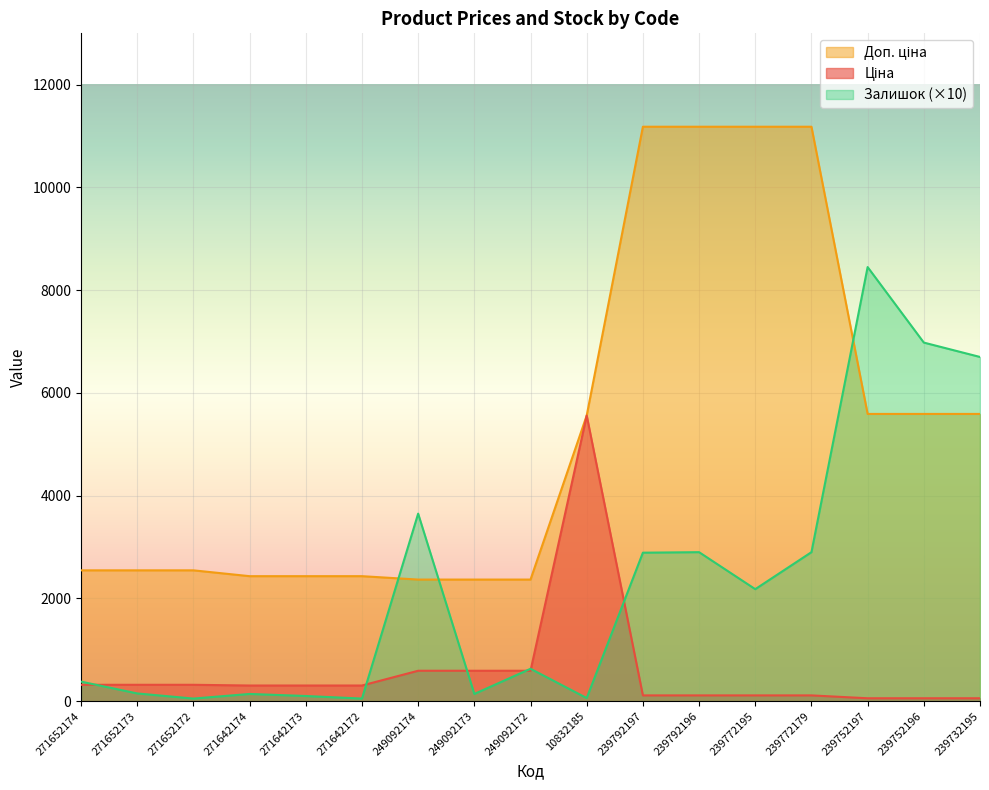

What are all the series names shown in the legend?

Ціна, Доп. ціна, Залишок